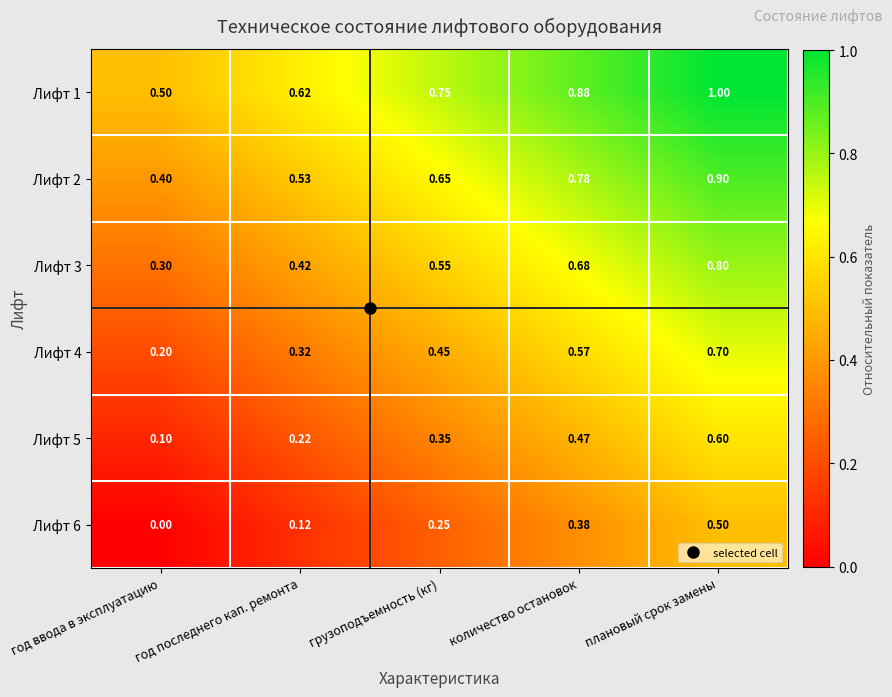

List the labels in order of Лифт 3 value, smallest first.

год ввода в эксплуатацию, год последнего кап. ремонта, грузоподъемность (кг), количество остановок, плановый срок замены